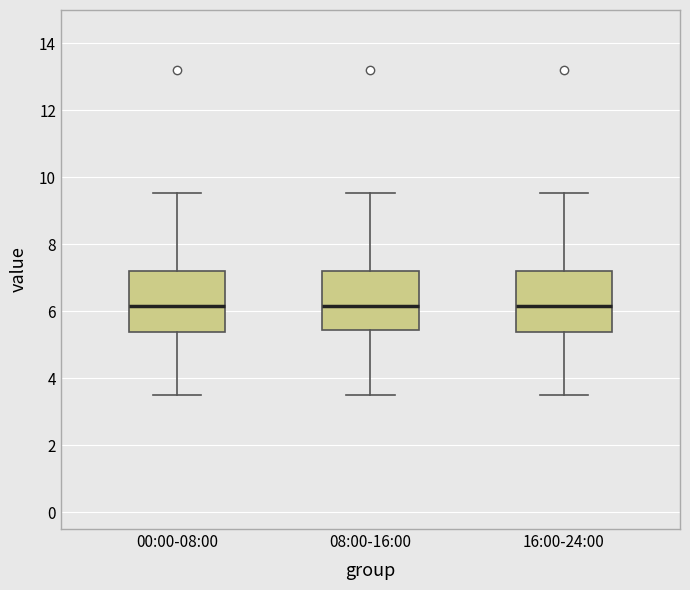

Where is the upper edge of the box for 08:00-16:00 on the y-axis? The values are not printed on the chart, so give them approximately, as read against the axis.

7.2